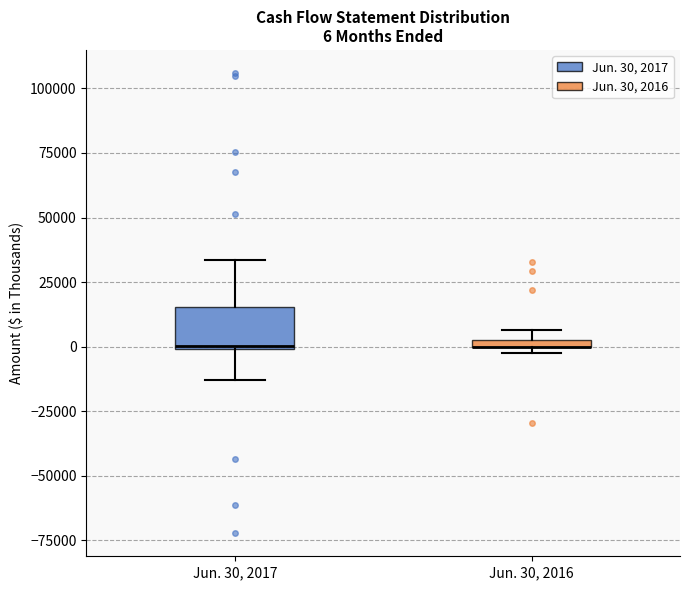

Which box is the tallest, from its lower edge to its upper edge?

Jun. 30, 2017